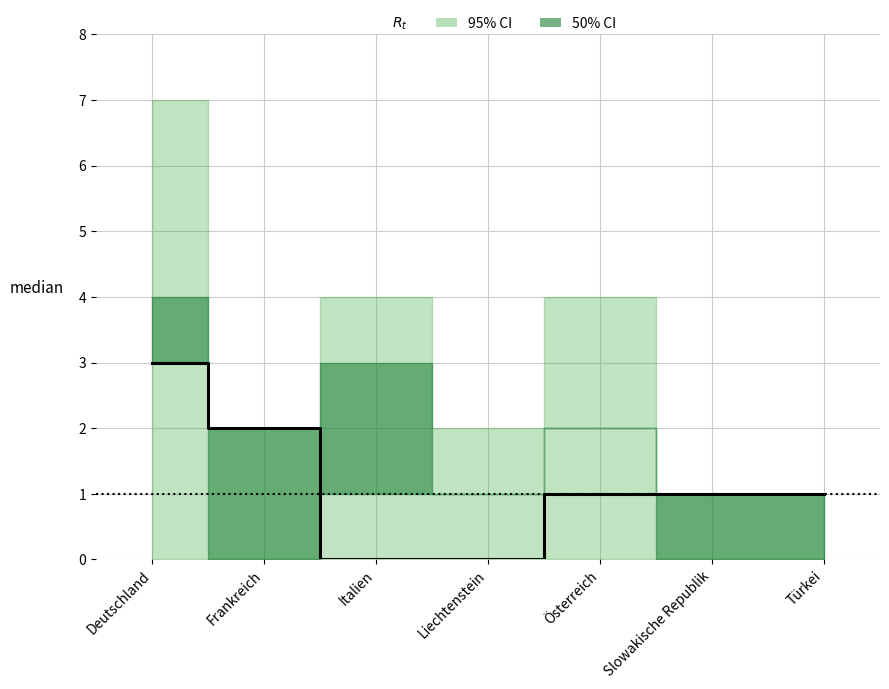

Which category has the highest value across all series?

Deutschland